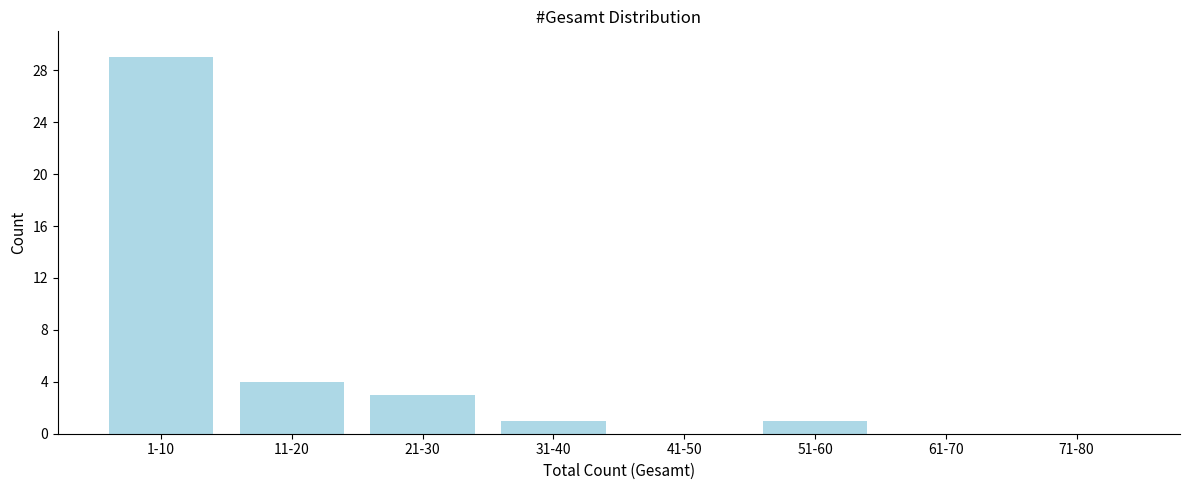

Reading left to right, transcribe all the data shown in this chart.

1-10=29	11-20=4	21-30=3	31-40=1	41-50=0	51-60=1	61-70=0	71-80=0